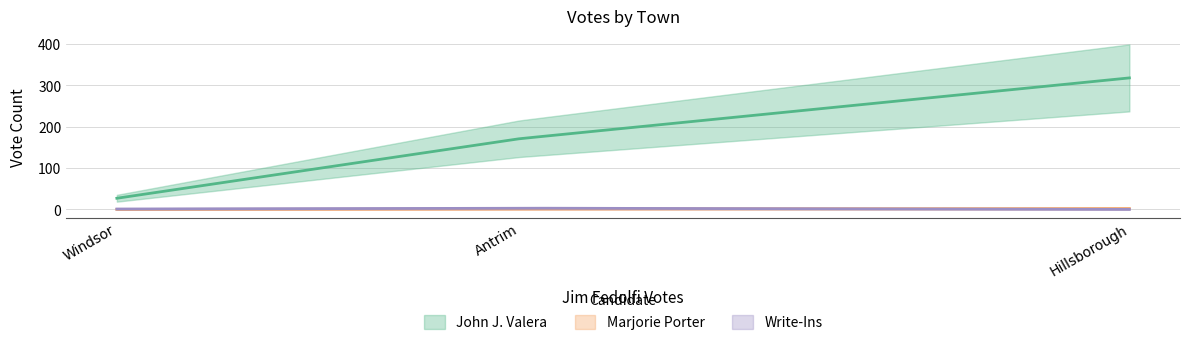

What is the sum of all Marjorie Porter values?

3